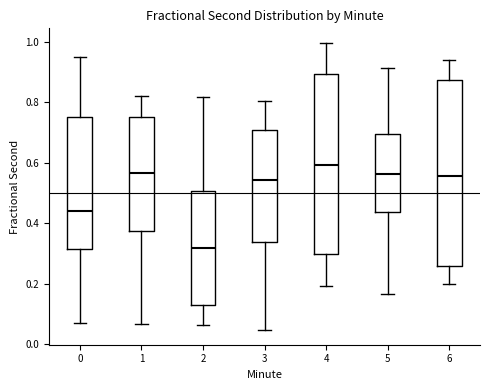

Which box has the highest median line?

4